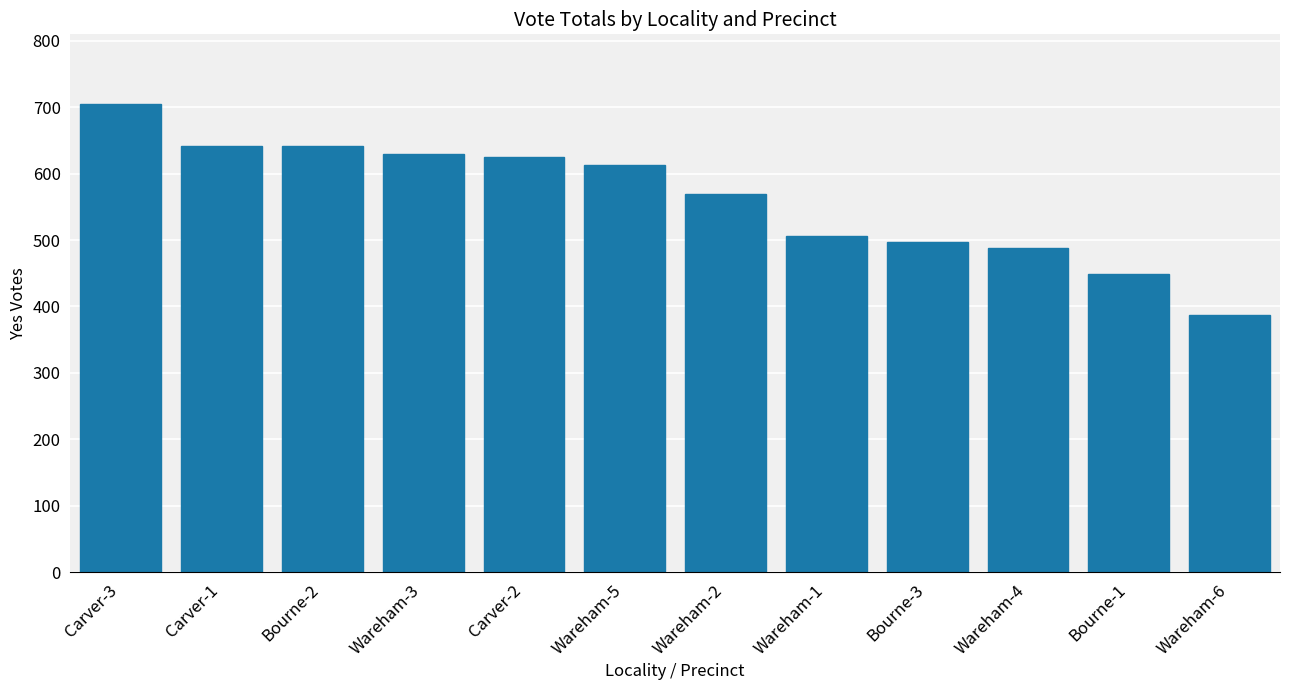

Is it true that the value at Bourne-2 is 641?

True